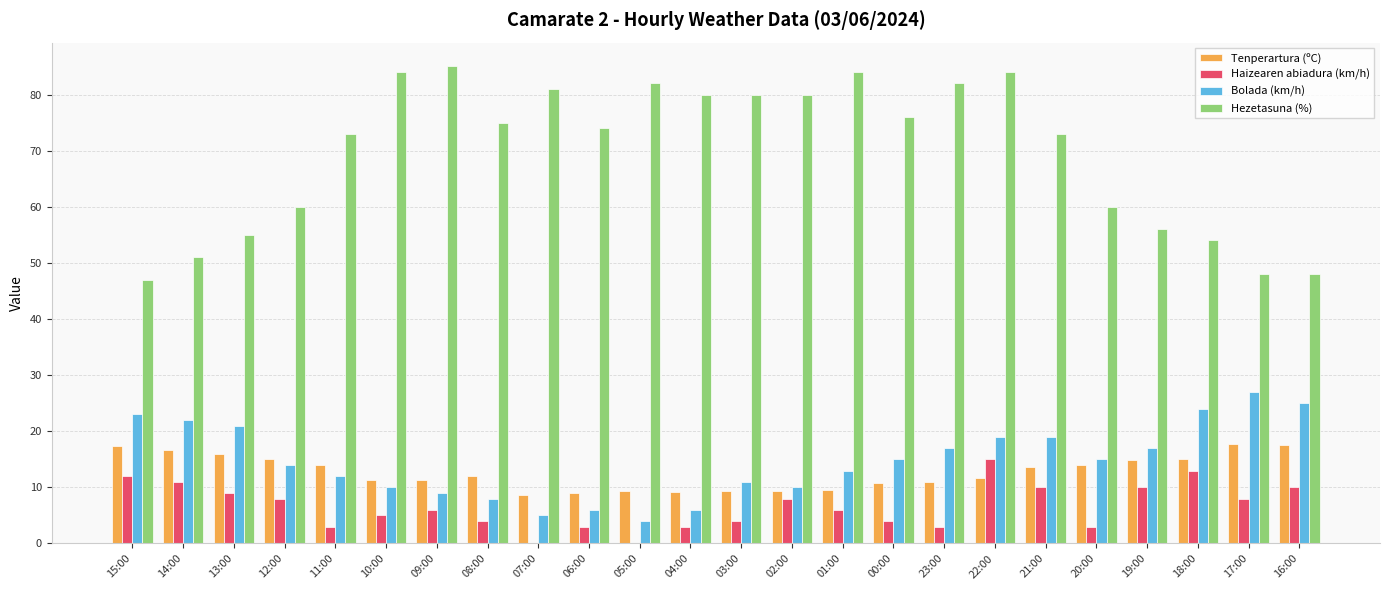

The value of Bolada (km/h) at 09:00 is 9.0. True or false?

True